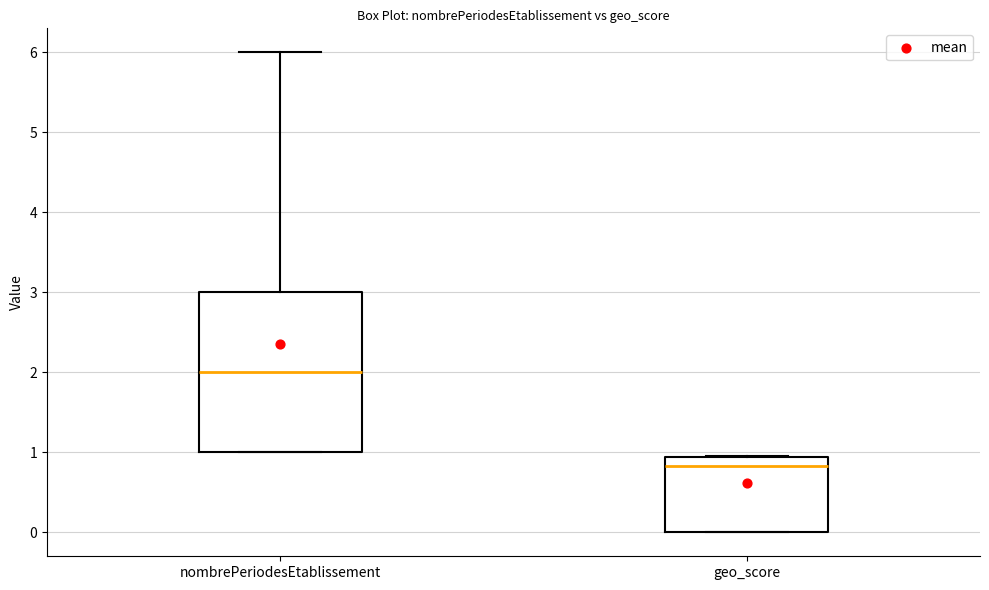

Reading left to right, transcribe this box plot: for each box, give where its median line is, the range the box spans, and where its two whiskers end, as read against the y-axis. The values are not printed on the chart, so give them approximately, as read against the axis.

nombrePeriodesEtablissement: median 2.0, box 1.0 to 3.0, whiskers 1.0 to 6.0
geo_score: median 0.8, box 0.0 to 0.9, whiskers 0.0 to 1.0